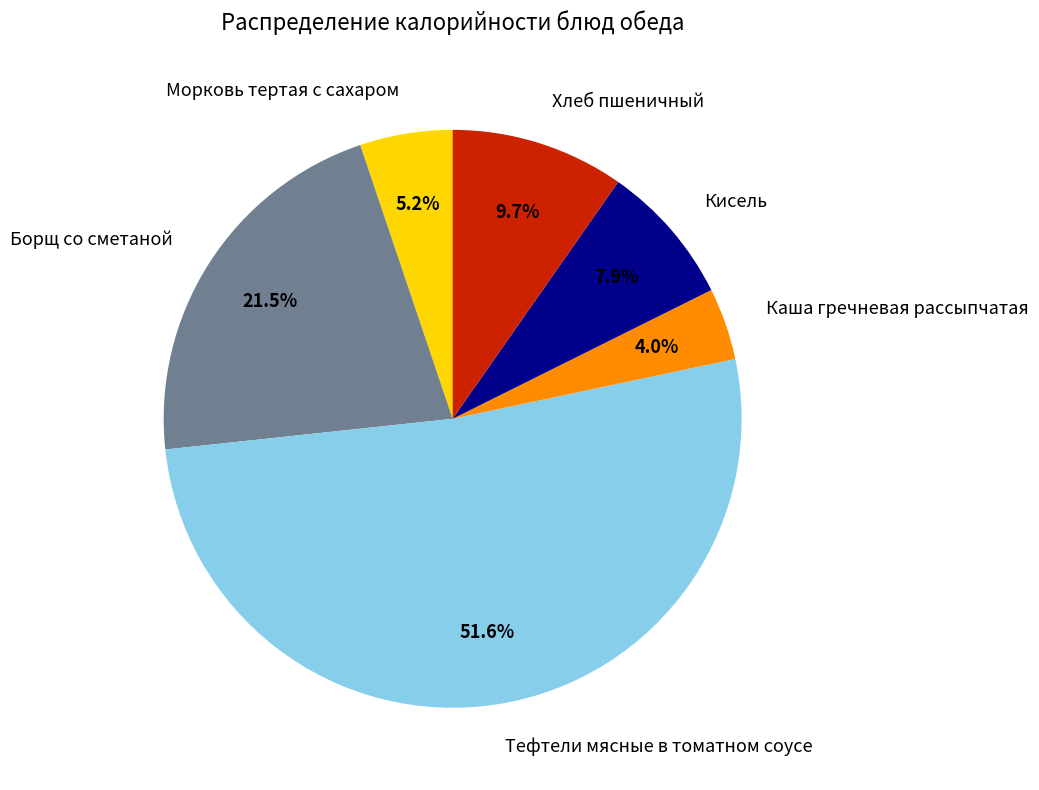

What is the ratio of the value at Каша гречневая рассыпчатая to the value at Борщ со сметаной?

0.2